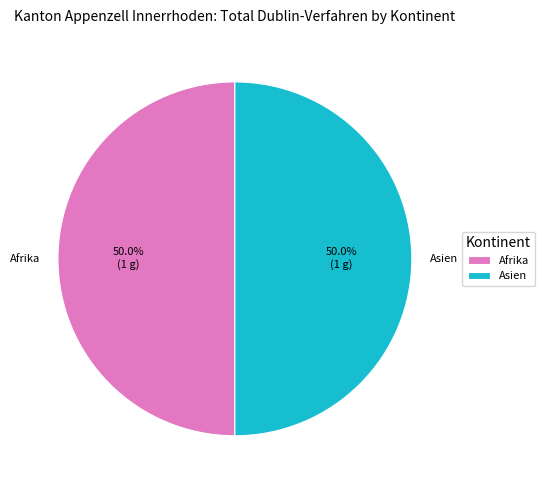

Is it true that Asien is 50% of the pie?

True